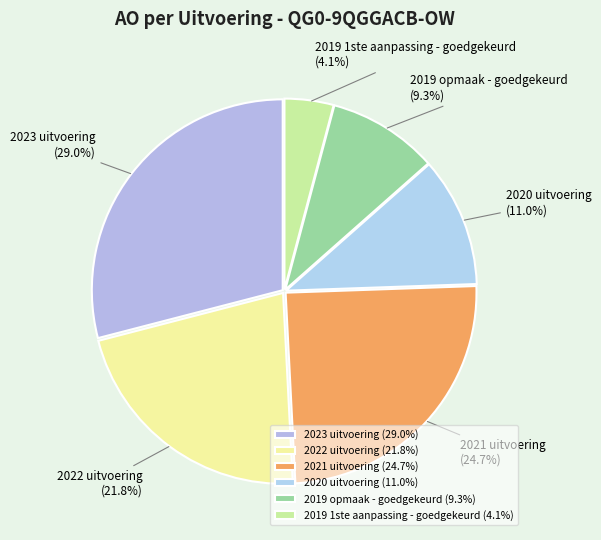

Which slice is the smallest?

2019 1ste aanpassing - goedgekeurd